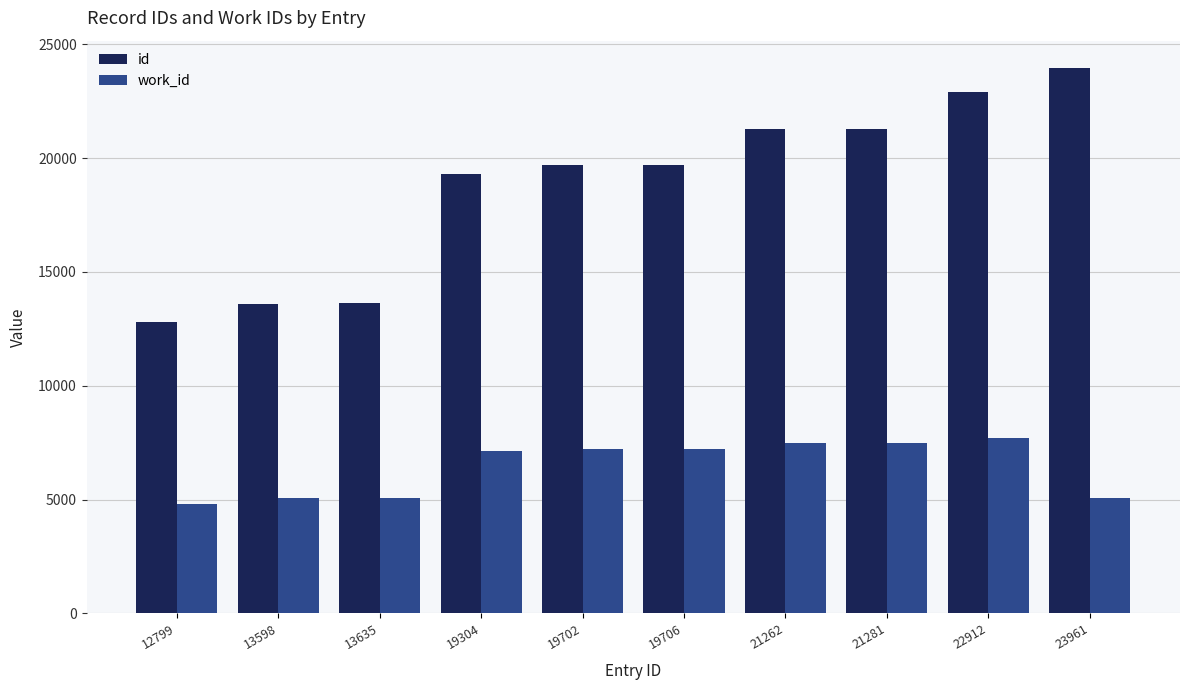

Which category has the lowest value in the id series?

12799